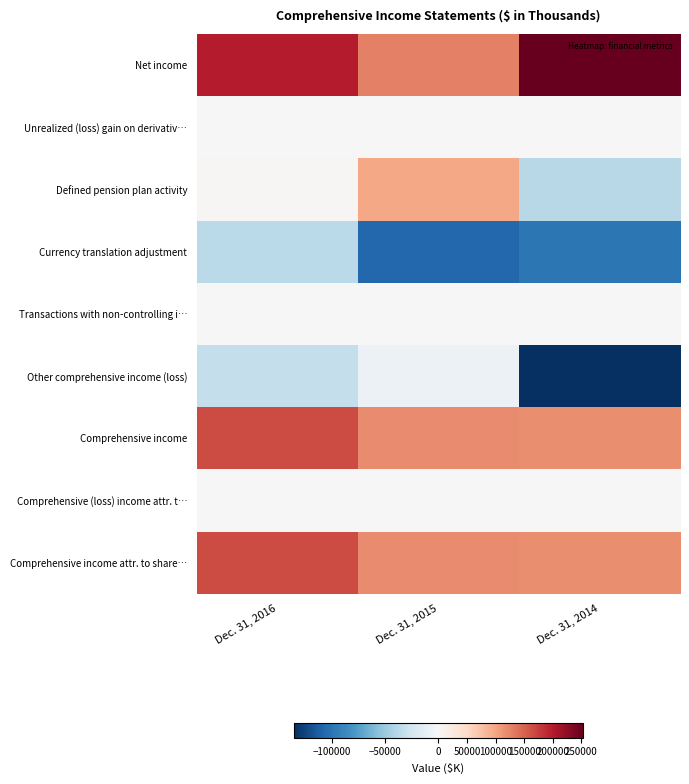

Between Dec. 31, 2014 and Dec. 31, 2016, which is larger?

Dec. 31, 2014